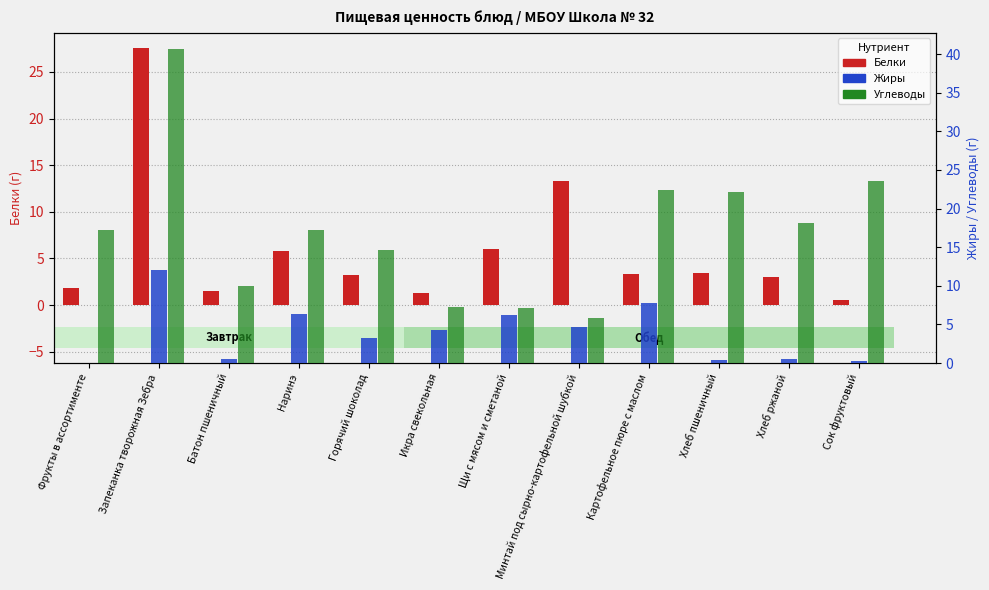

At Батон пшеничный, list the series in order from largest to smallest.

Углеводы, Белки, Жиры